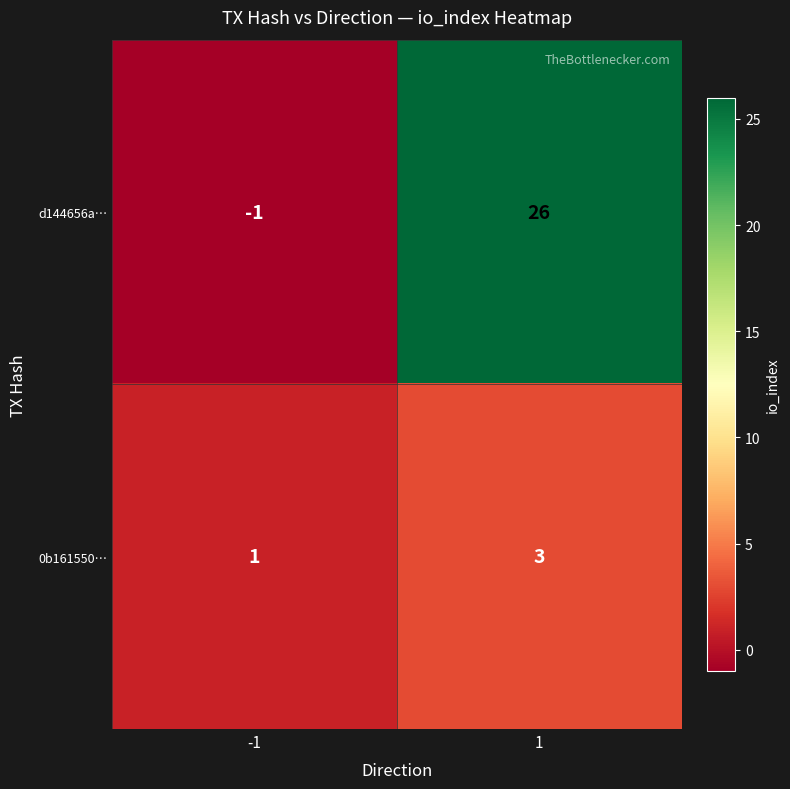

What is the minimum value shown in the chart?

-1